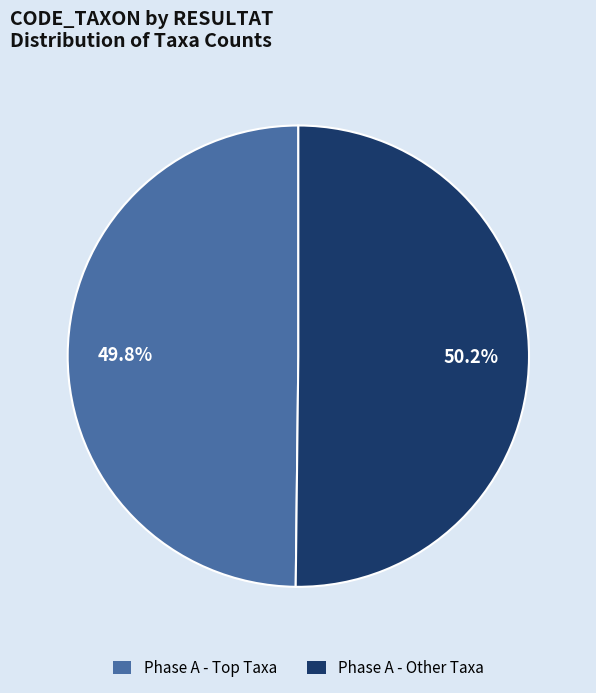

Is there a majority slice in this chart?

Yes